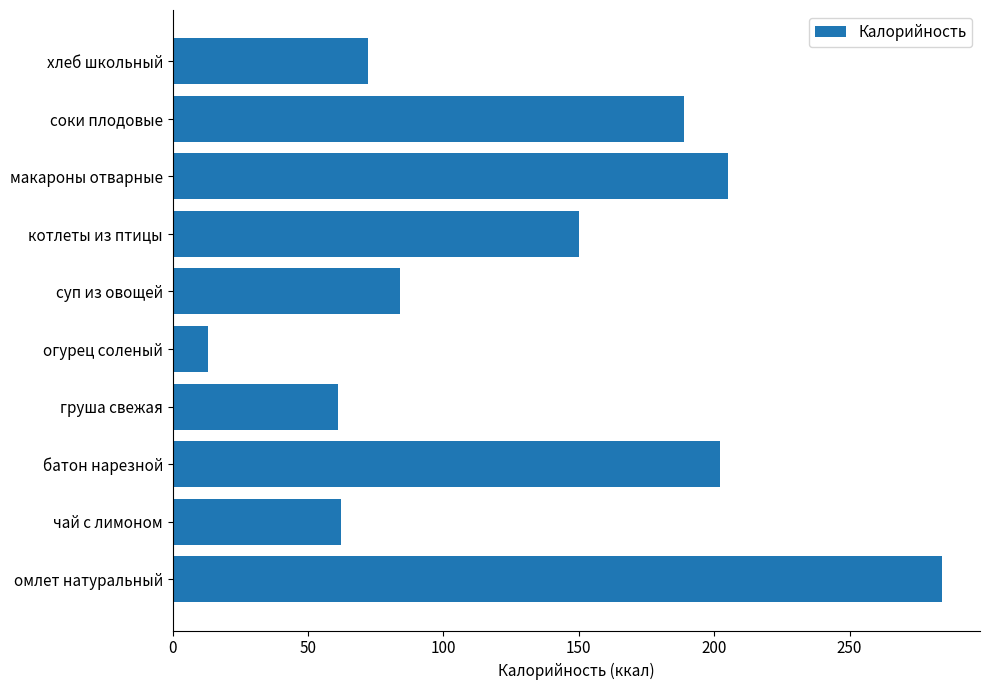

Which label corresponds to the smallest value in the chart?

огурец соленый